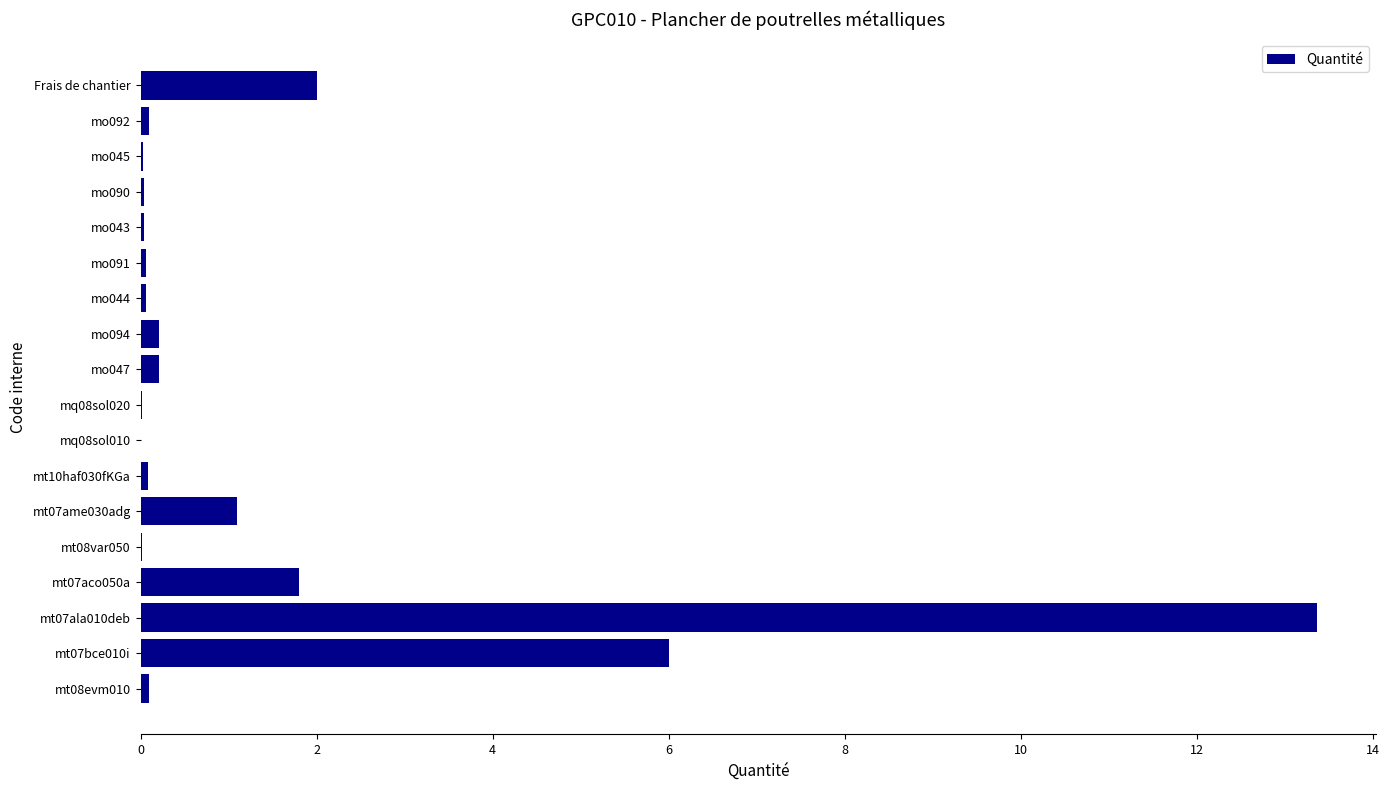

Which label corresponds to the largest value in the chart?

mt07ala010deb